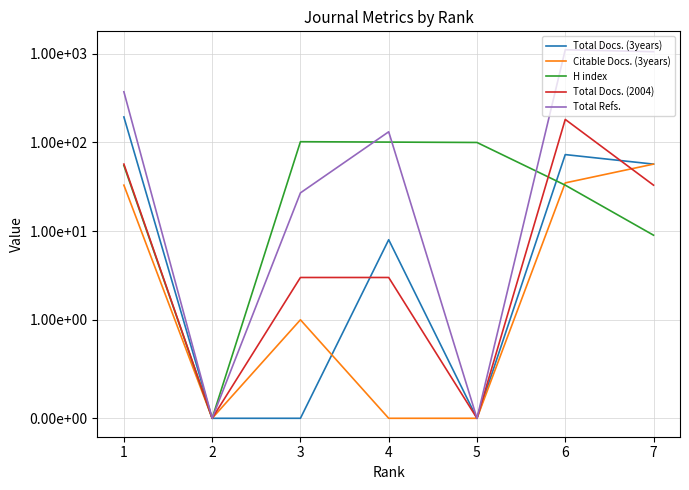

Which series has the widest spread of values?

Total Refs.